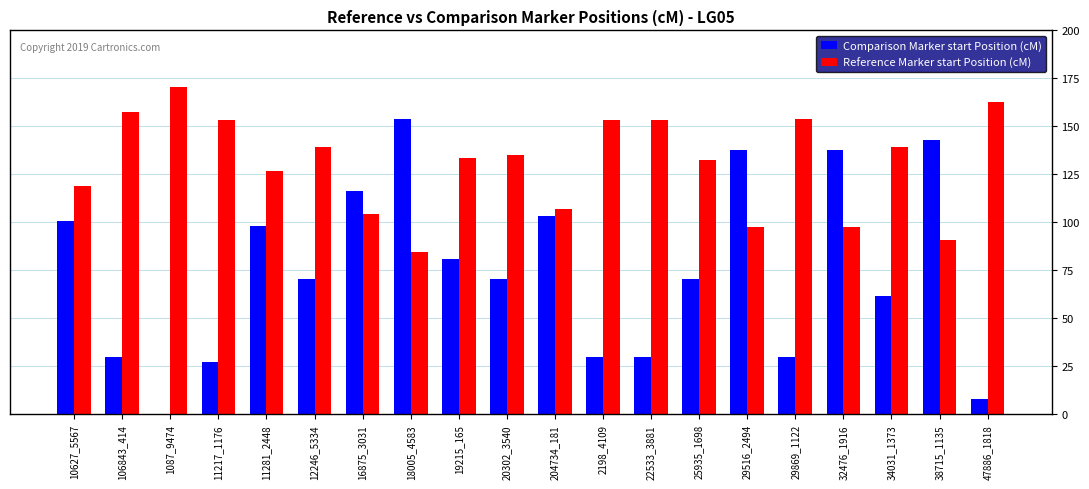

Read the Reference Marker start Position (cM) value at 20302_3540.

135.3